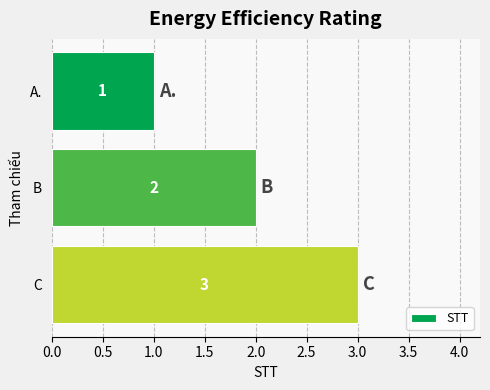

List the labels in order of value, largest first.

C, B, A.